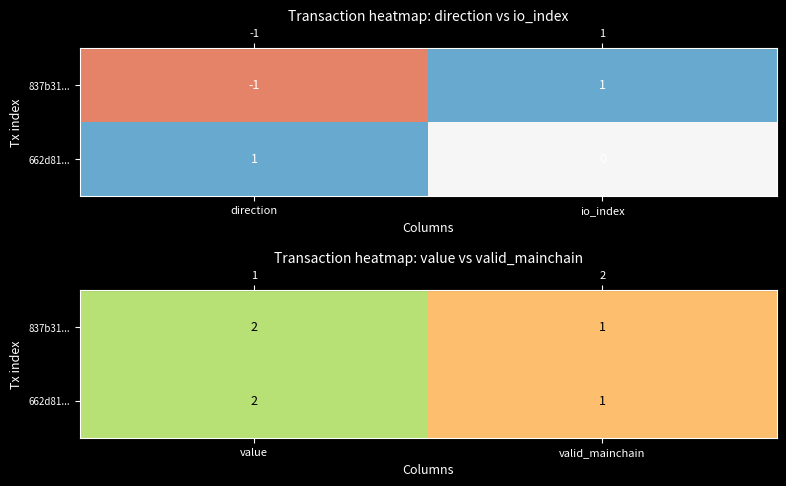

Rank the categories by row_1 value from lowest to highest.

io_index, direction